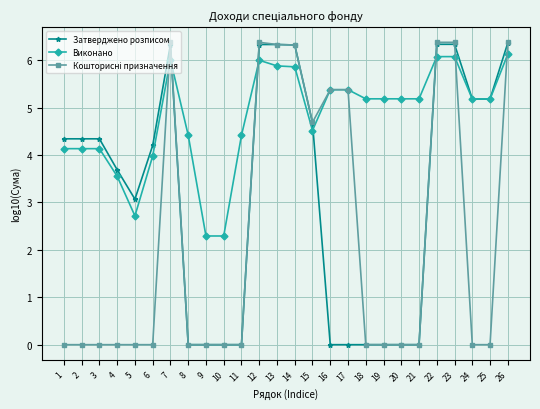

The value of Затверджено розписом at 11 is 0.0. True or false?

True